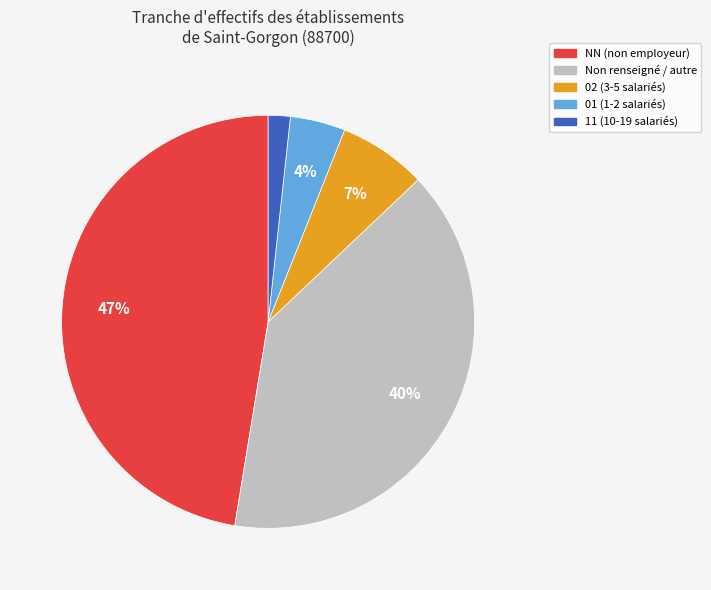

To the nearest percent, what is the average slice percentage?

20%